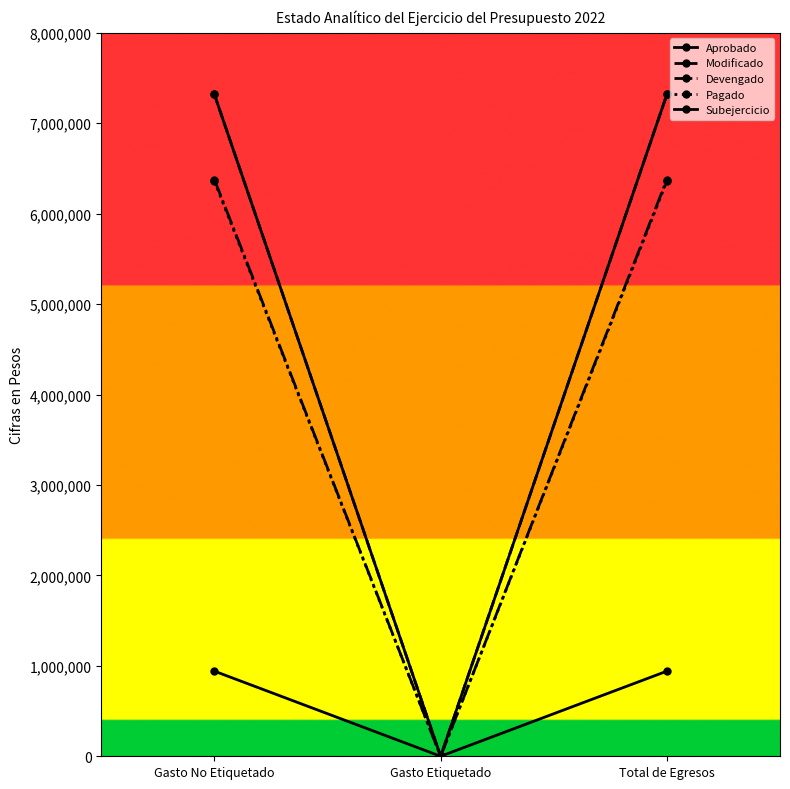

Does the chart have visible grid lines?

No